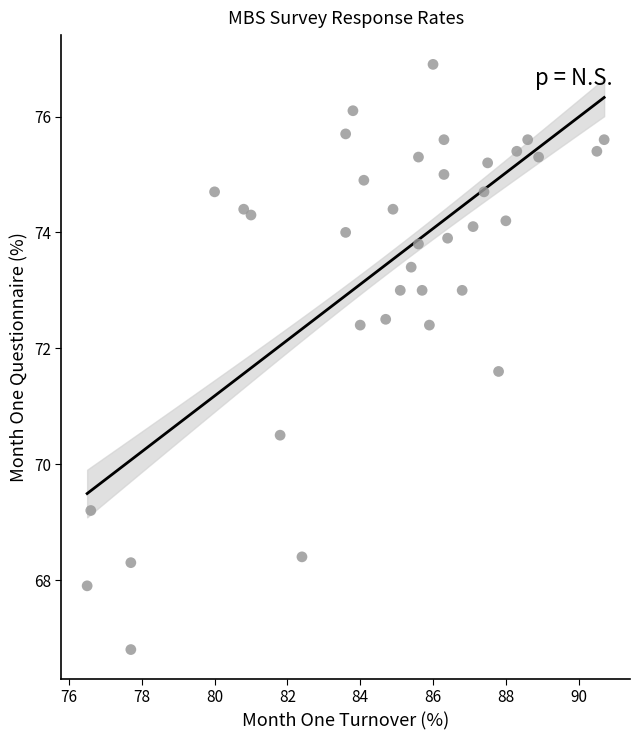

What is the range of X values (max minus min)?

14.2